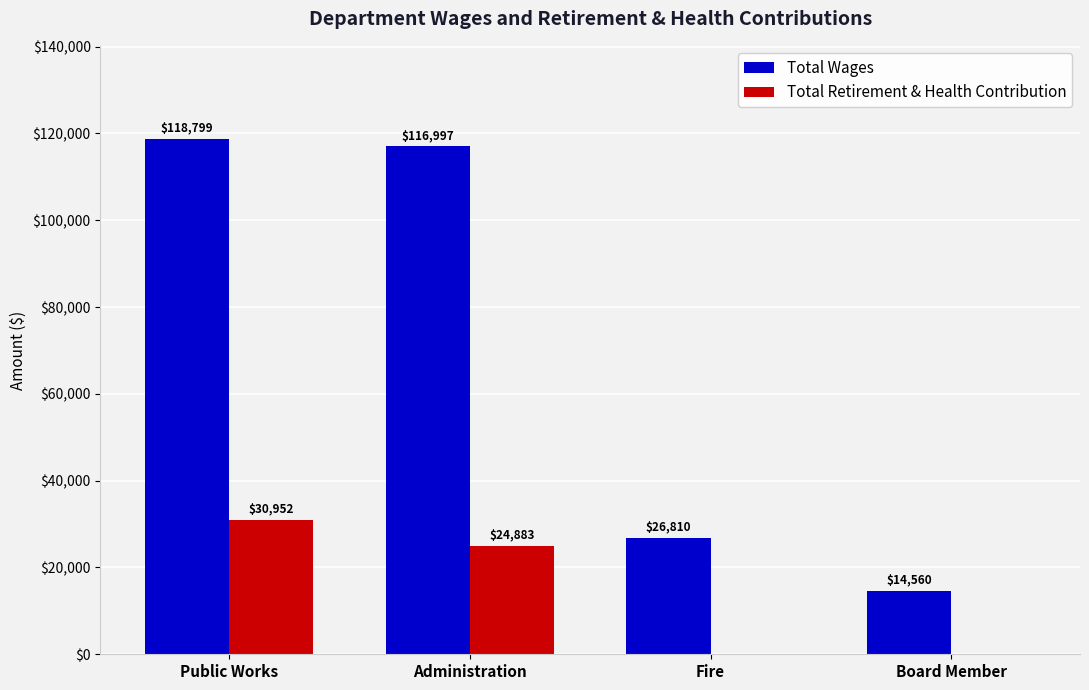

Is it true that Total Retirement & Health Contribution equals 49941 at Public Works?

False